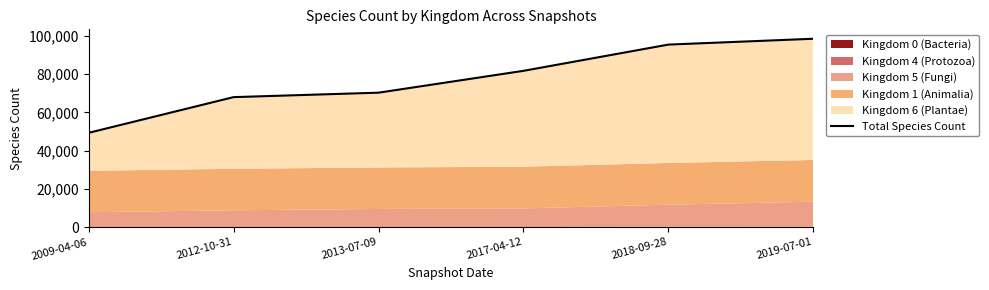

List the labels in order of value, smallest first.

2009-04-06, 2012-10-31, 2013-07-09, 2017-04-12, 2018-09-28, 2019-07-01